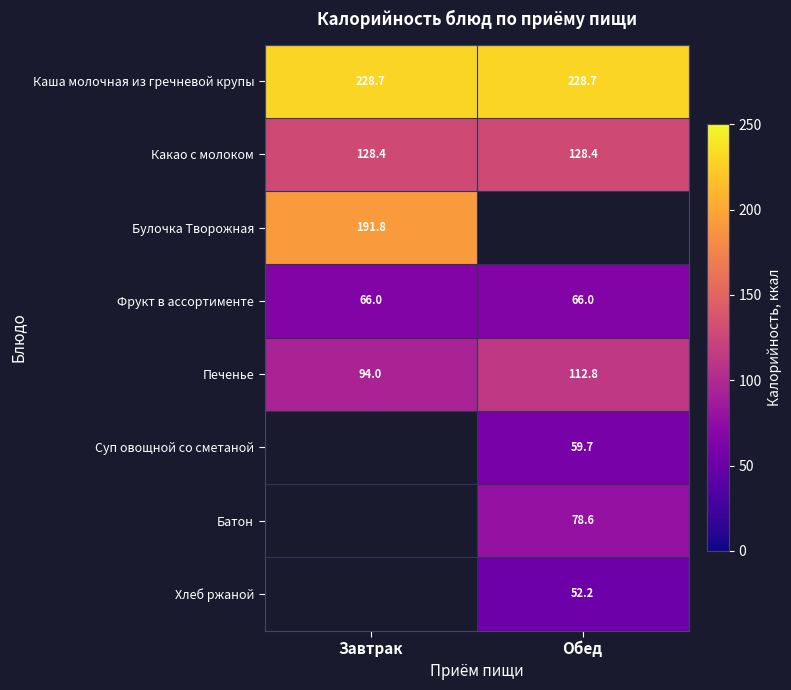

What is the spread (max minus min) of values at Завтрак?

162.7